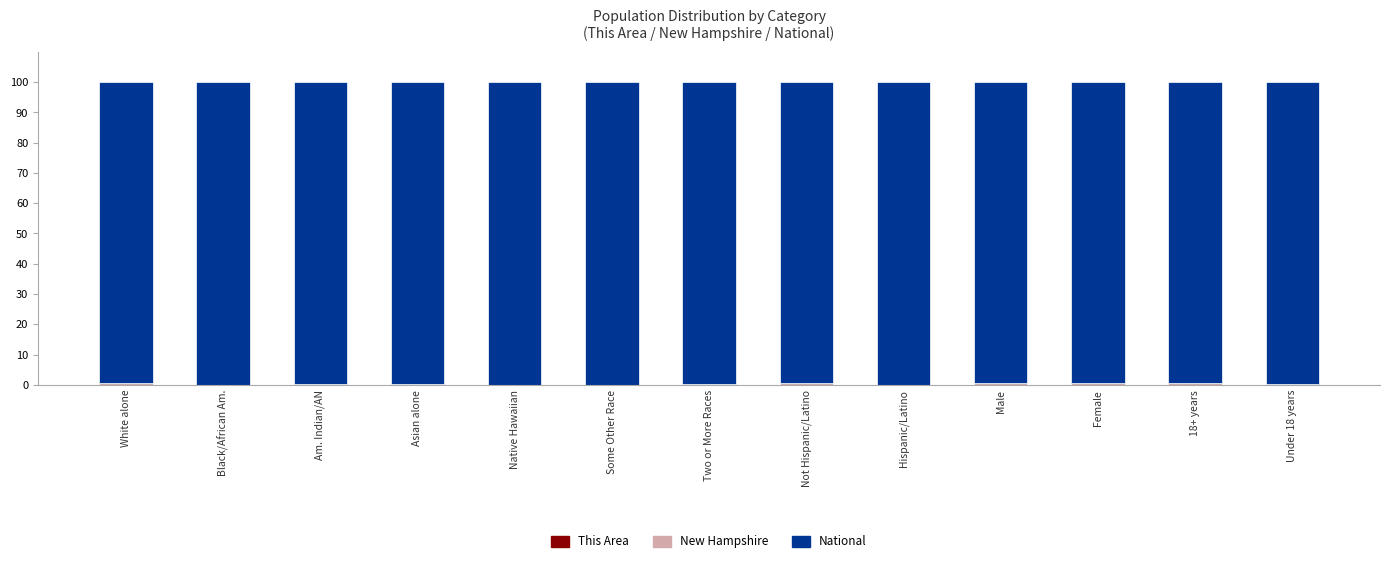

Count the number of data series in this chart.

3